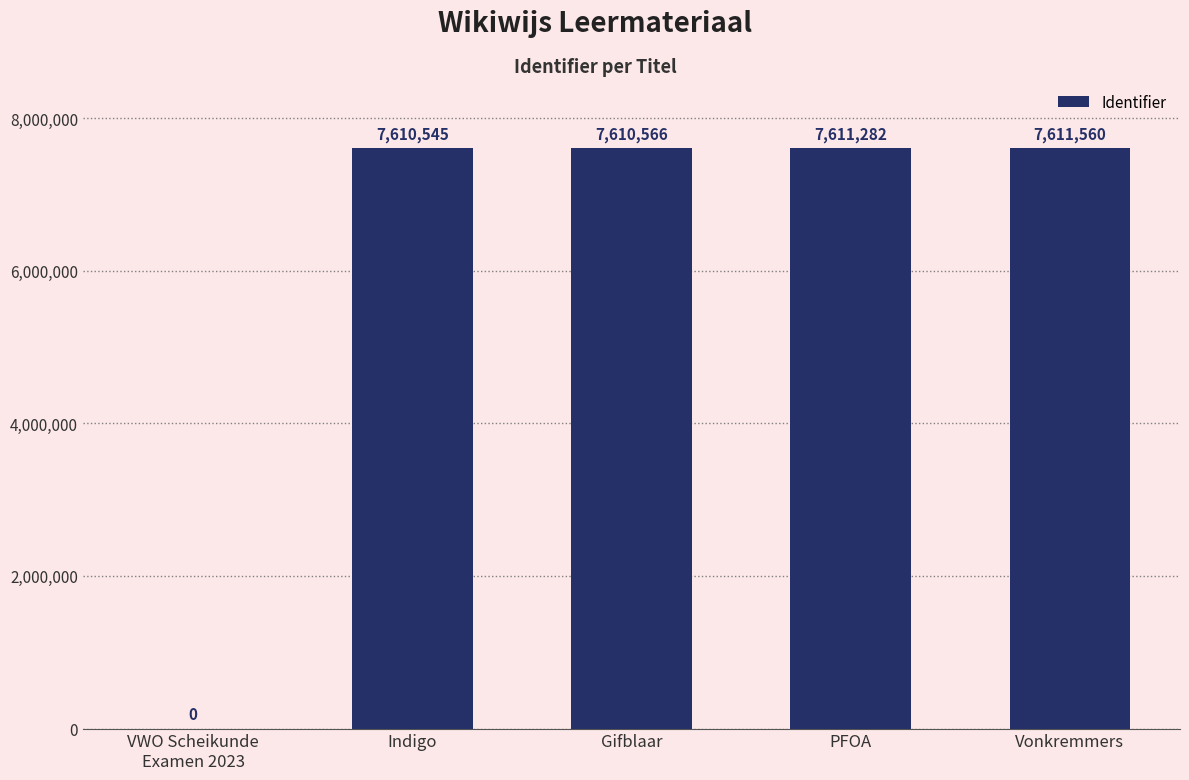

Where is the data nearest to the value 3805780?

Indigo